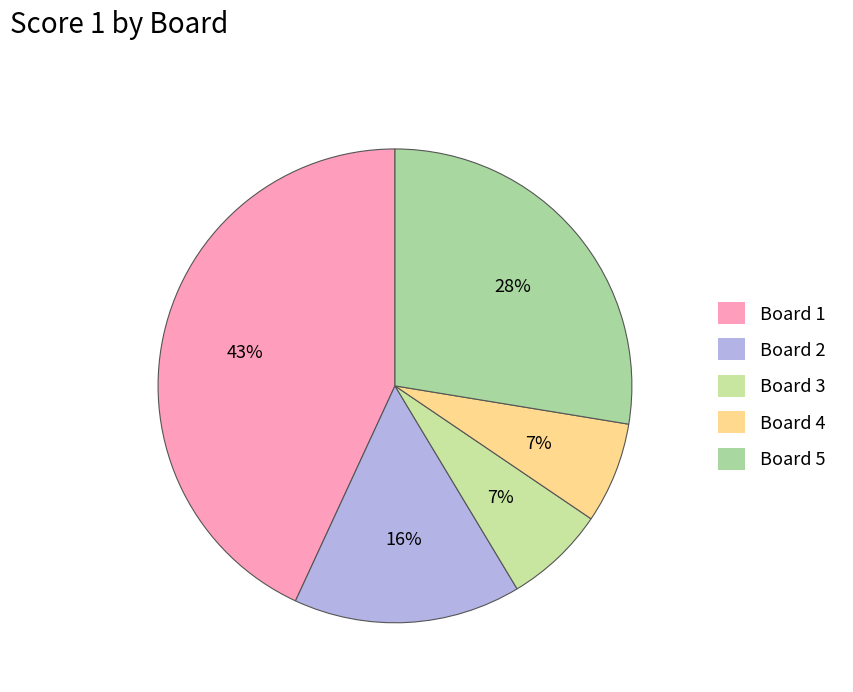

What is the change in value from Board 4 to Board 5?

+12